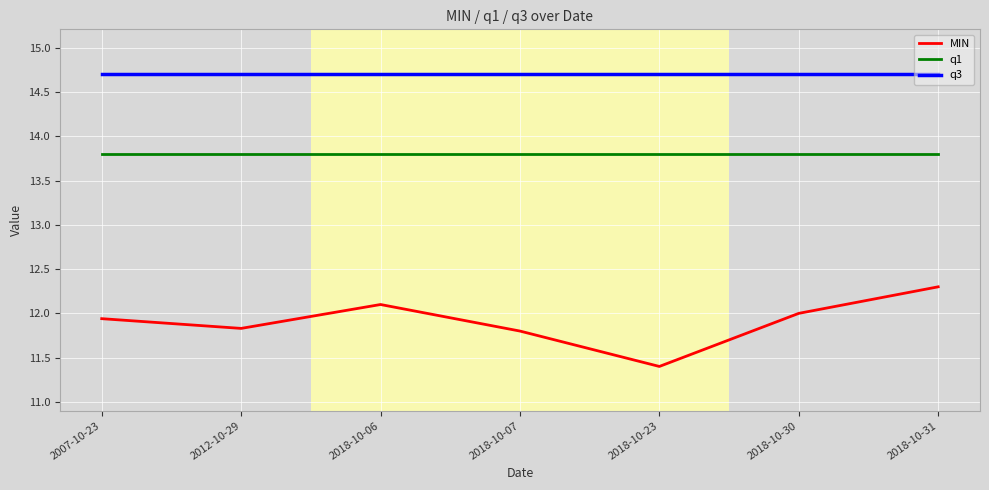

Which series has the widest spread of values?

MIN